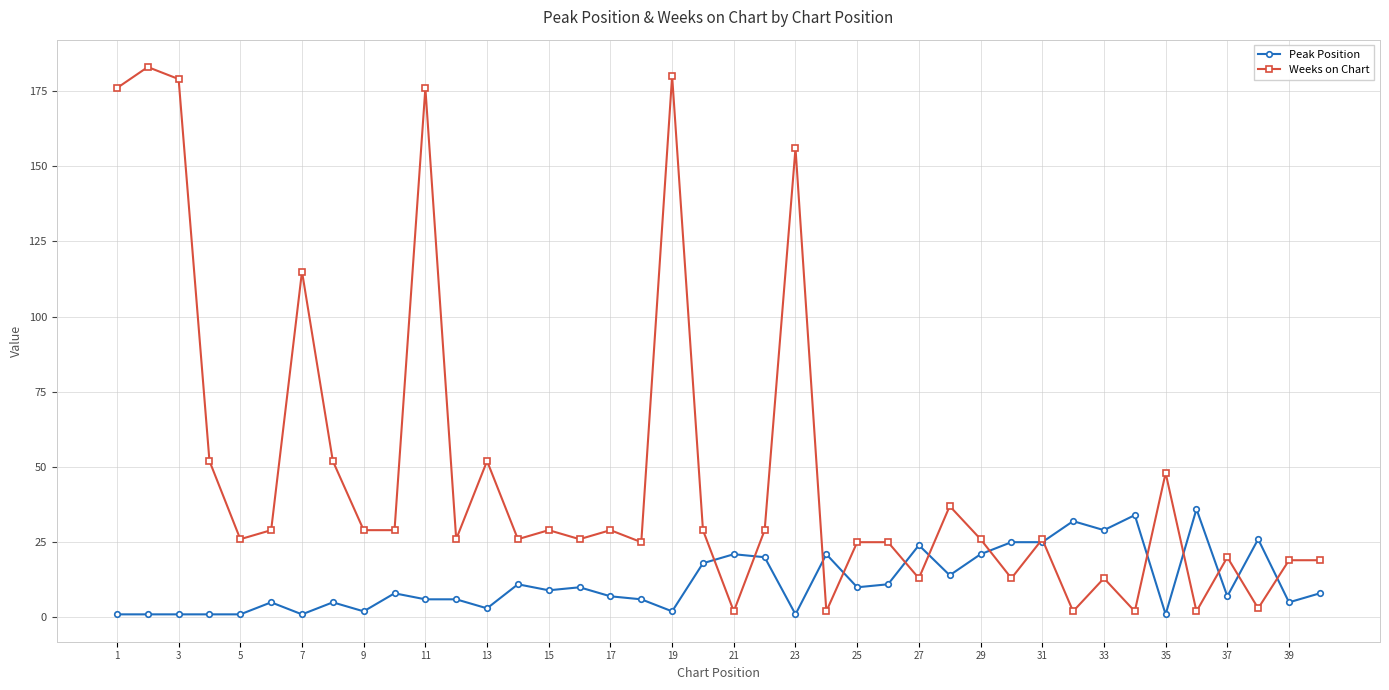

Reading left to right, list all the values displayed in this chart.

Peak Position: 1	1	1	1	1	5	1	5	2	8	6	6	3	11	9	10	7	6	2	18	21	20	1	21	10	11	24	14	21	25	25	32	29	34	1	36	7	26	5	8
Weeks on Chart: 176	183	179	52	26	29	115	52	29	29	176	26	52	26	29	26	29	25	180	29	2	29	156	2	25	25	13	37	26	13	26	2	13	2	48	2	20	3	19	19